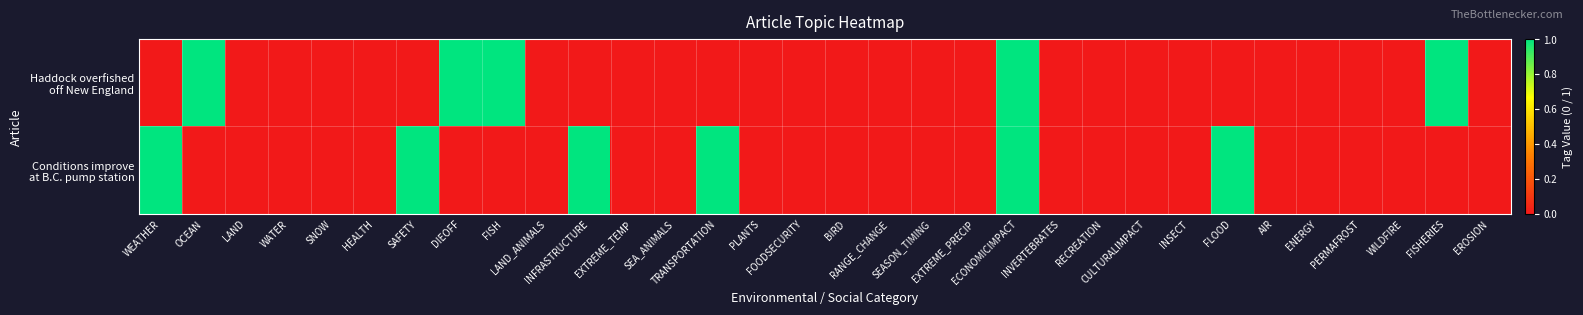

Which has a higher value, TRANSPORTATION or WEATHER?

TRANSPORTATION